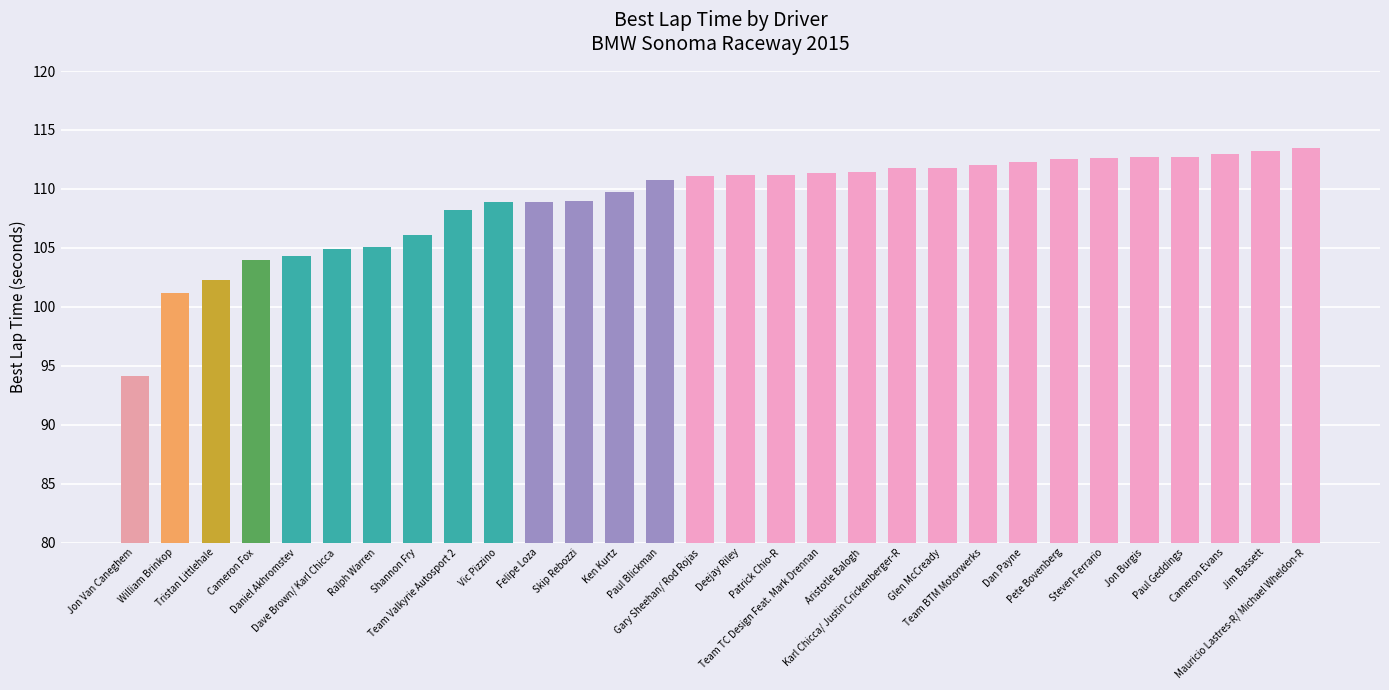

What is the value of the 8th bar from the left?

106.1